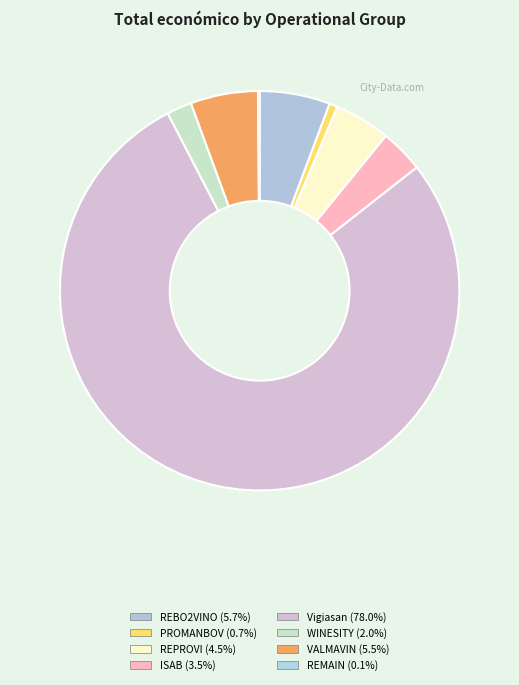

Rank the categories by value from lowest to highest.

REMAIN, PROMANBOV, WINESITY, ISAB, REPROVI, VALMAVIN, REBO2VINO, Vigiasan